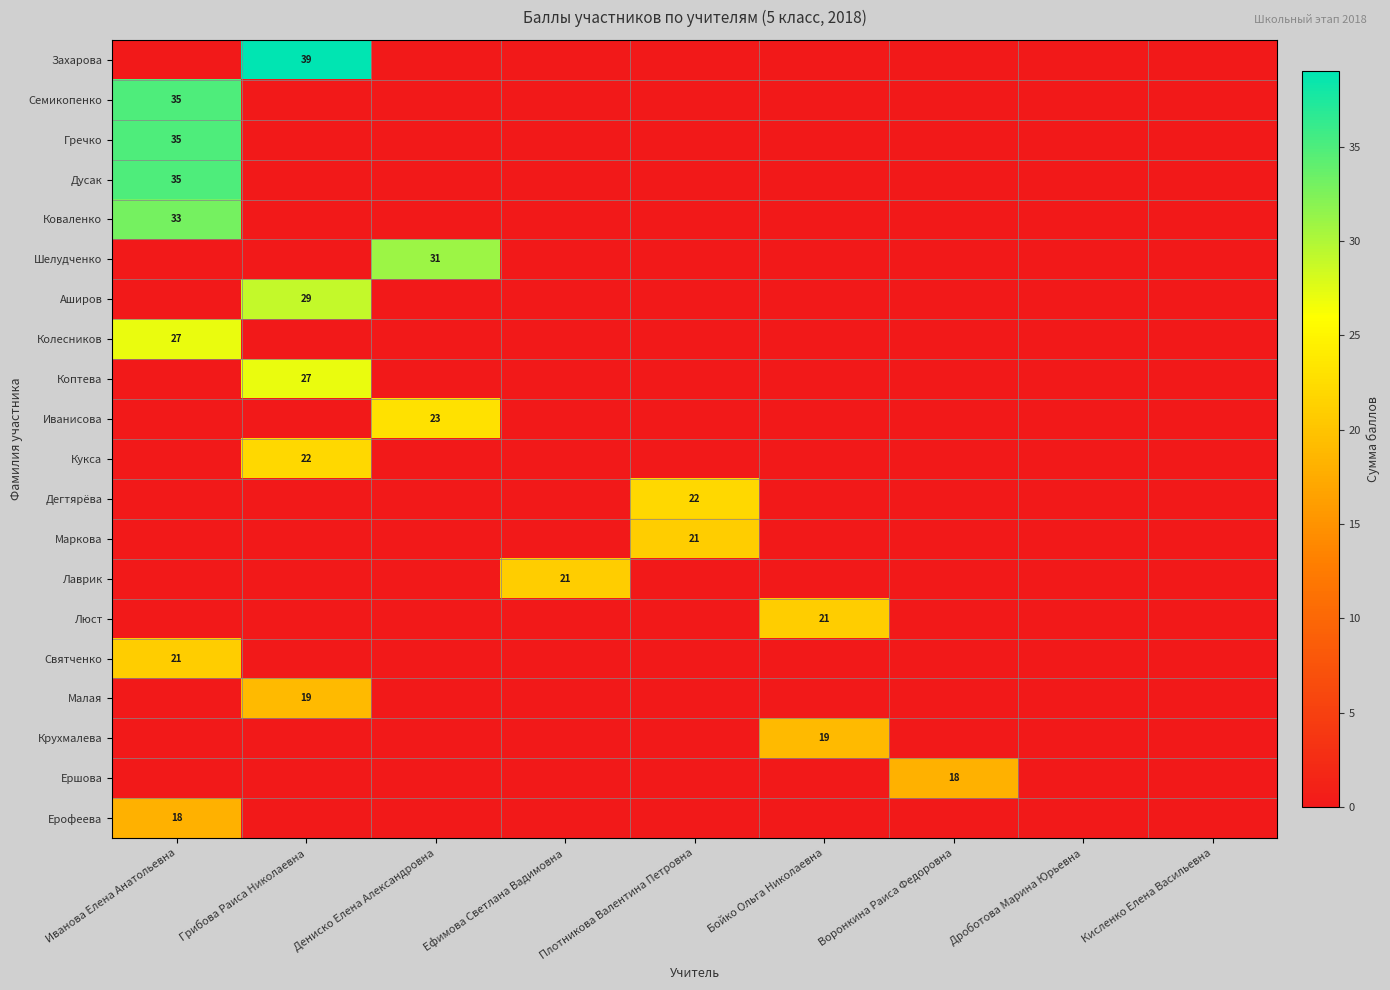

Is it true that Святченко equals 21 at Иванова Елена Анатольевна?

True